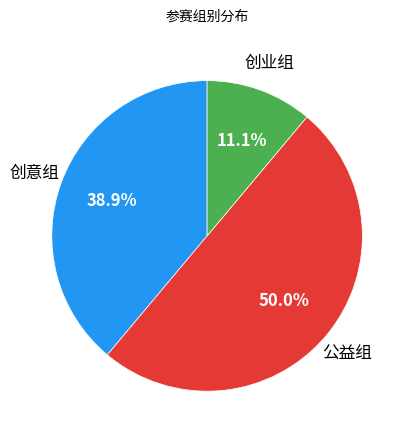

How many segments does this pie chart have?

3